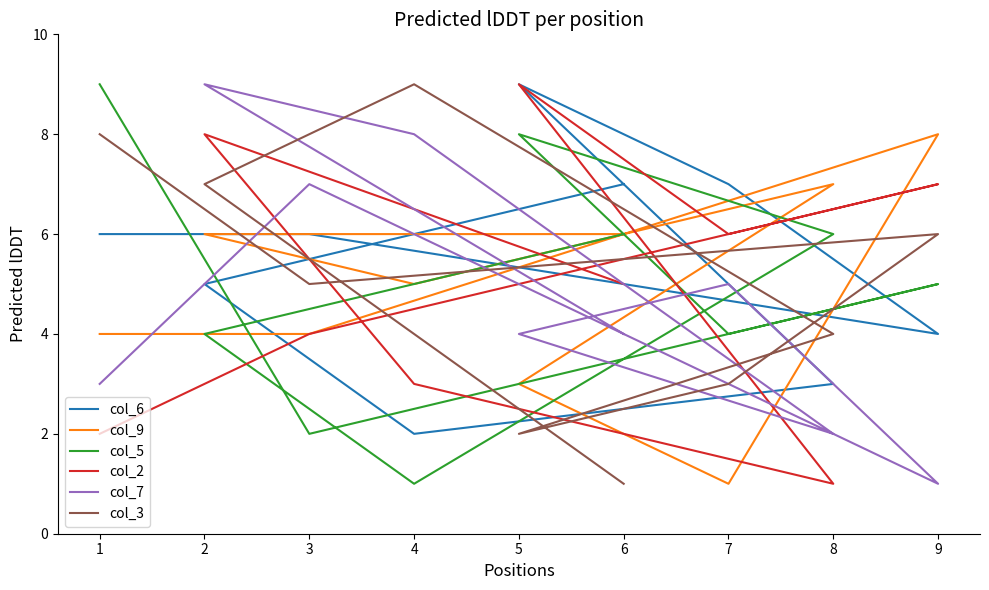

Does the chart display data point markers on the line(s)?

No